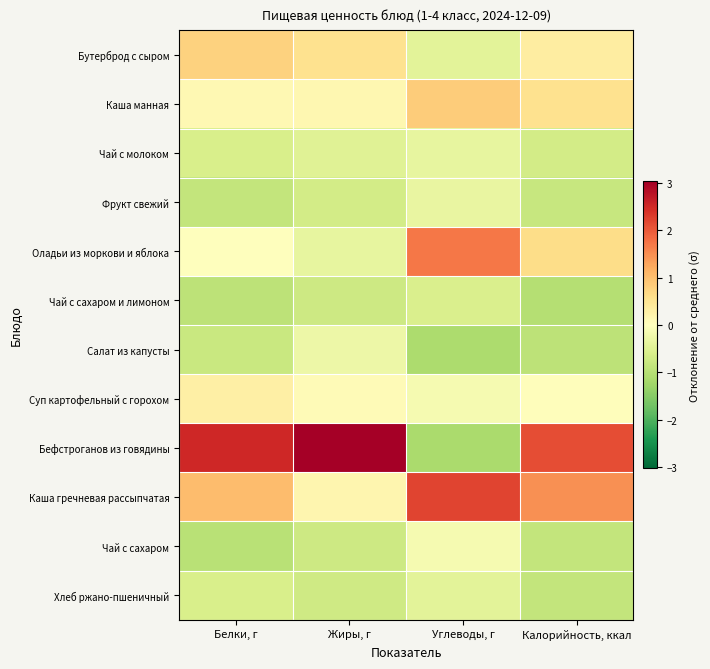

At how many categories does at least one series exceed 0?

4